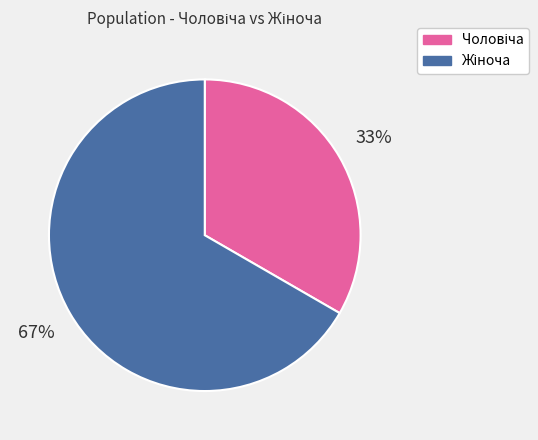

Is there any slice that represents more than half of the pie?

Yes